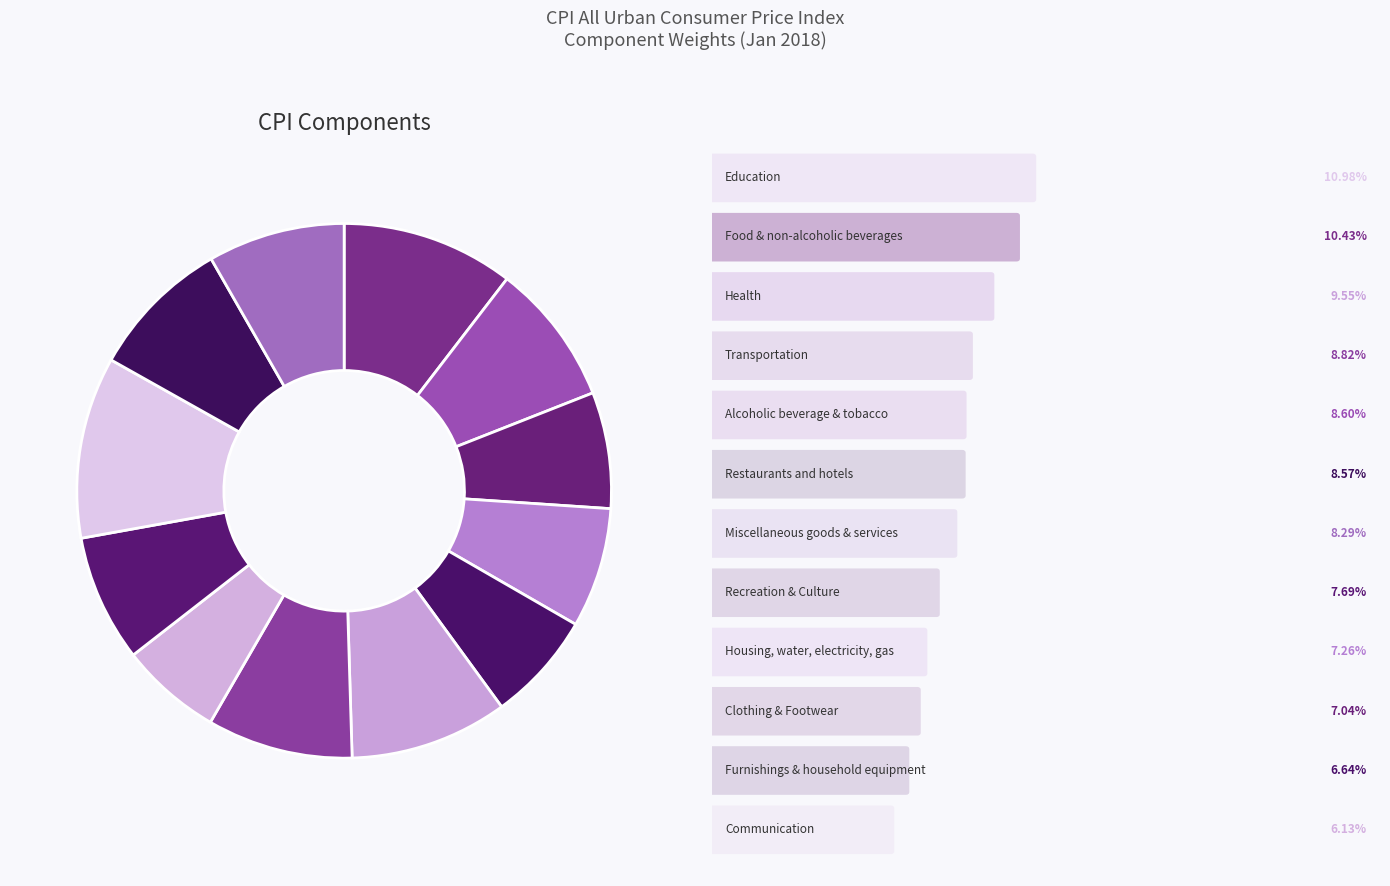

Which category has the smallest portion of the pie?

Communication